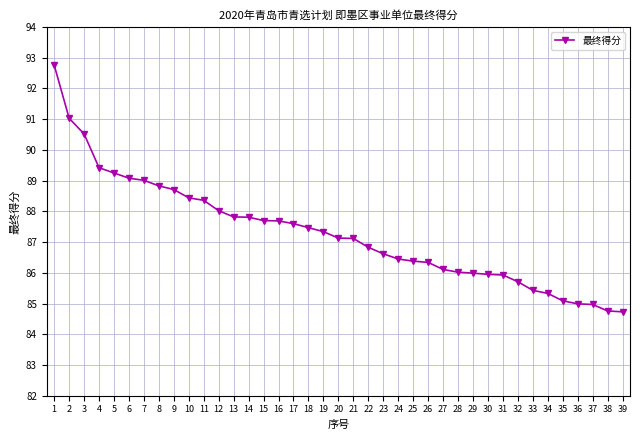

What is the difference between the maximum and minimum values?

8.0